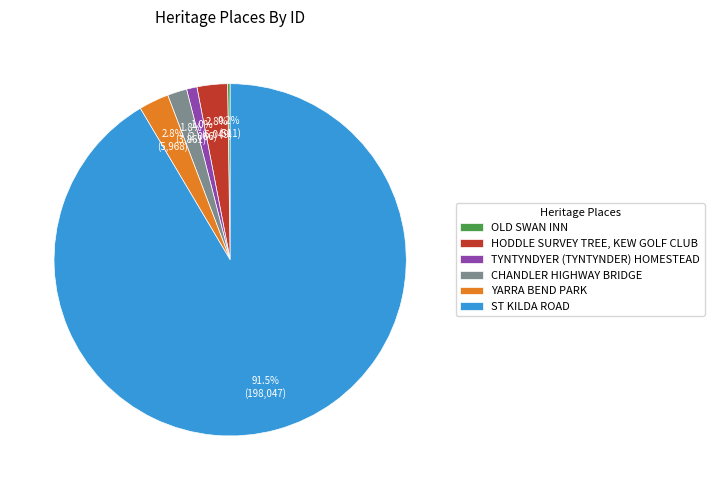

To the nearest percent, what is the difference between the largest and smallest slice percentages?

91%